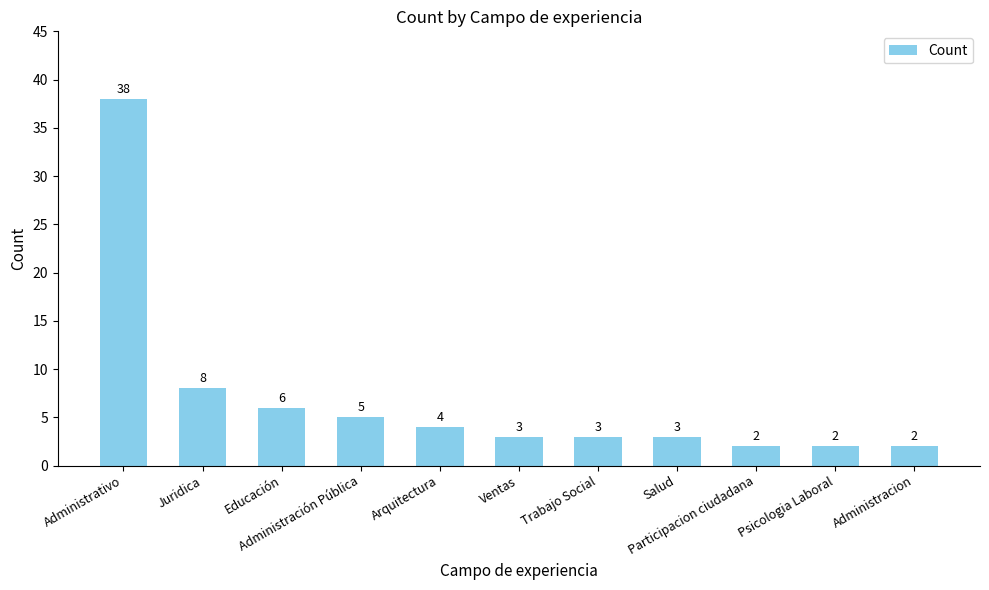

What is the maximum value shown in the chart?

38